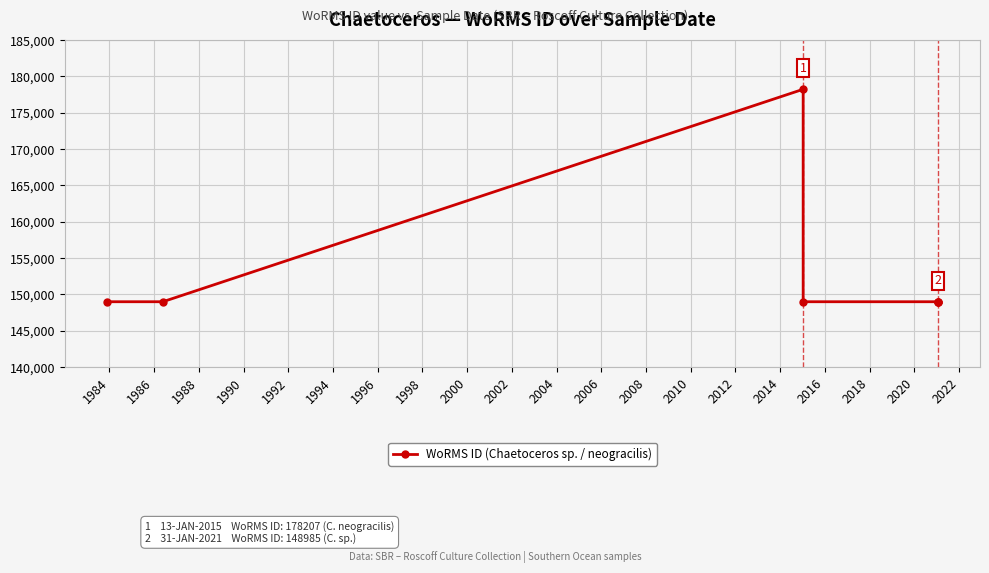

Reading left to right, what are all the values shown in this chart?

148985	148985	178207	148985	148985	148985	148985